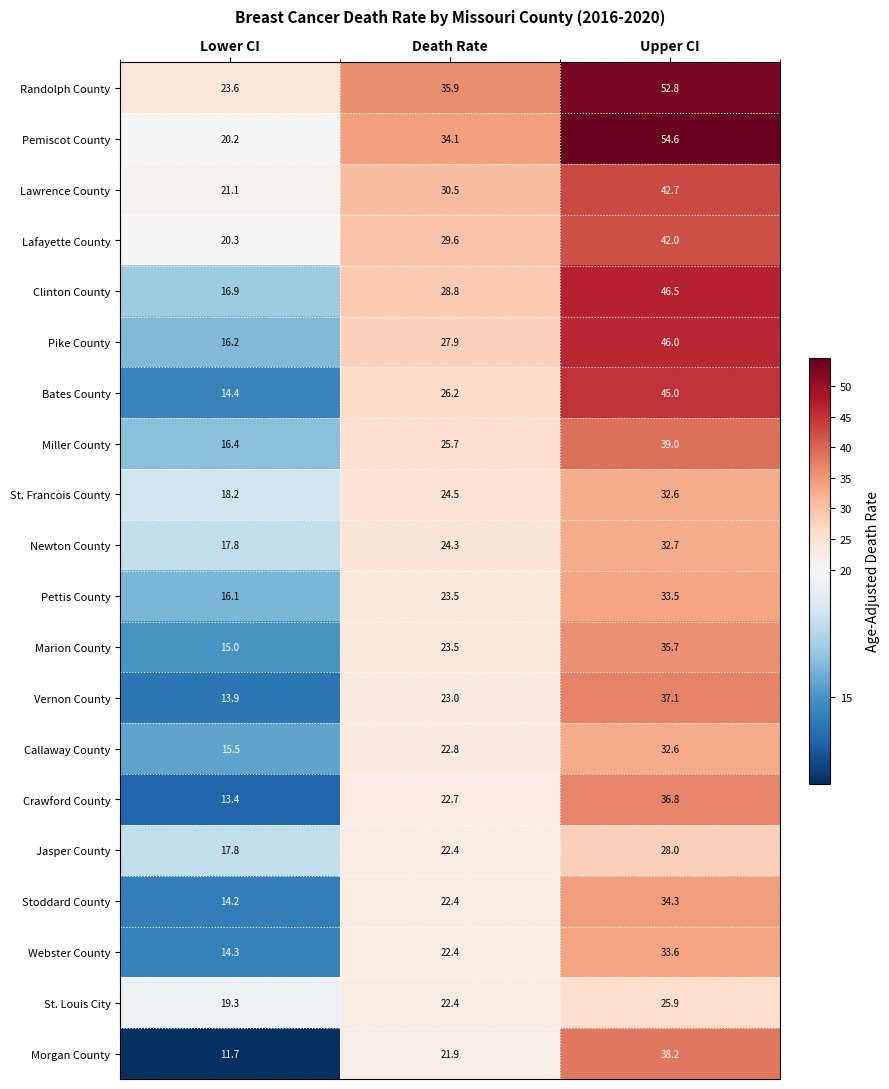

What is the sum of all Webster County values?

70.3